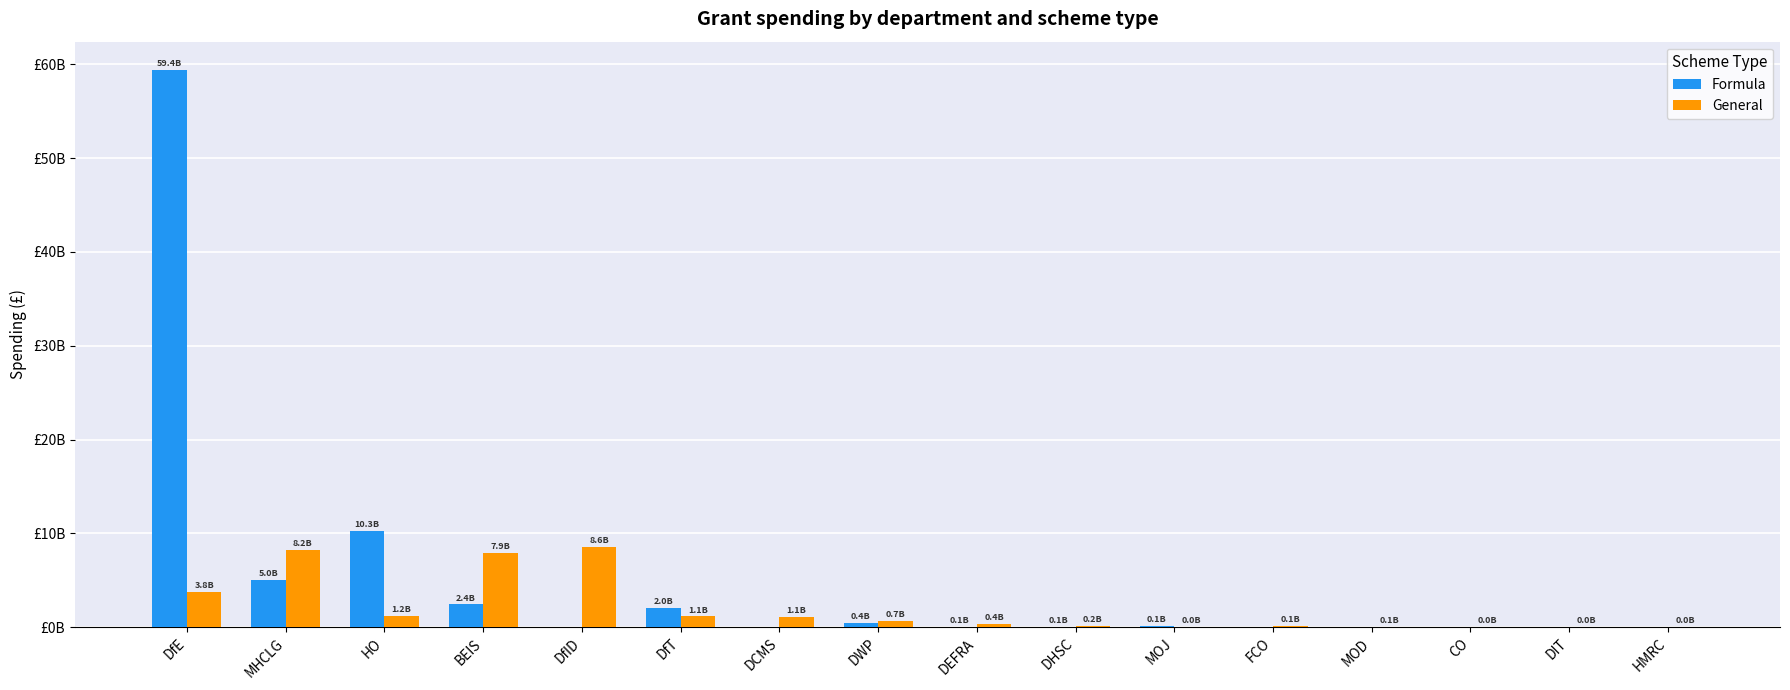

Rank the series at DWP from highest to lowest value.

General, Formula